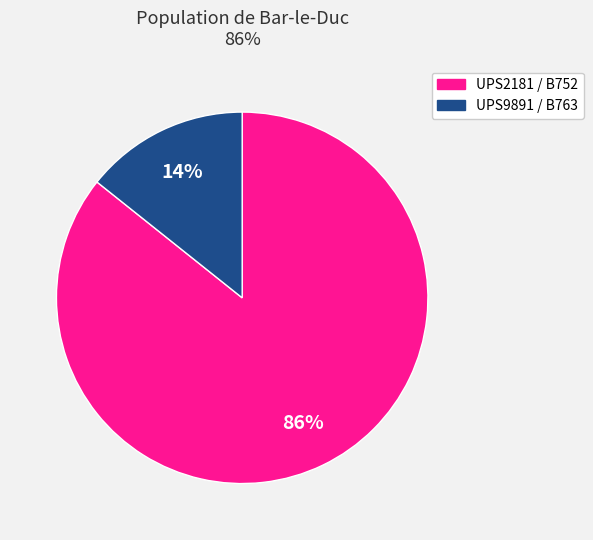

Combined, do UPS9891 and UPS2181 account for over 50%?

Yes